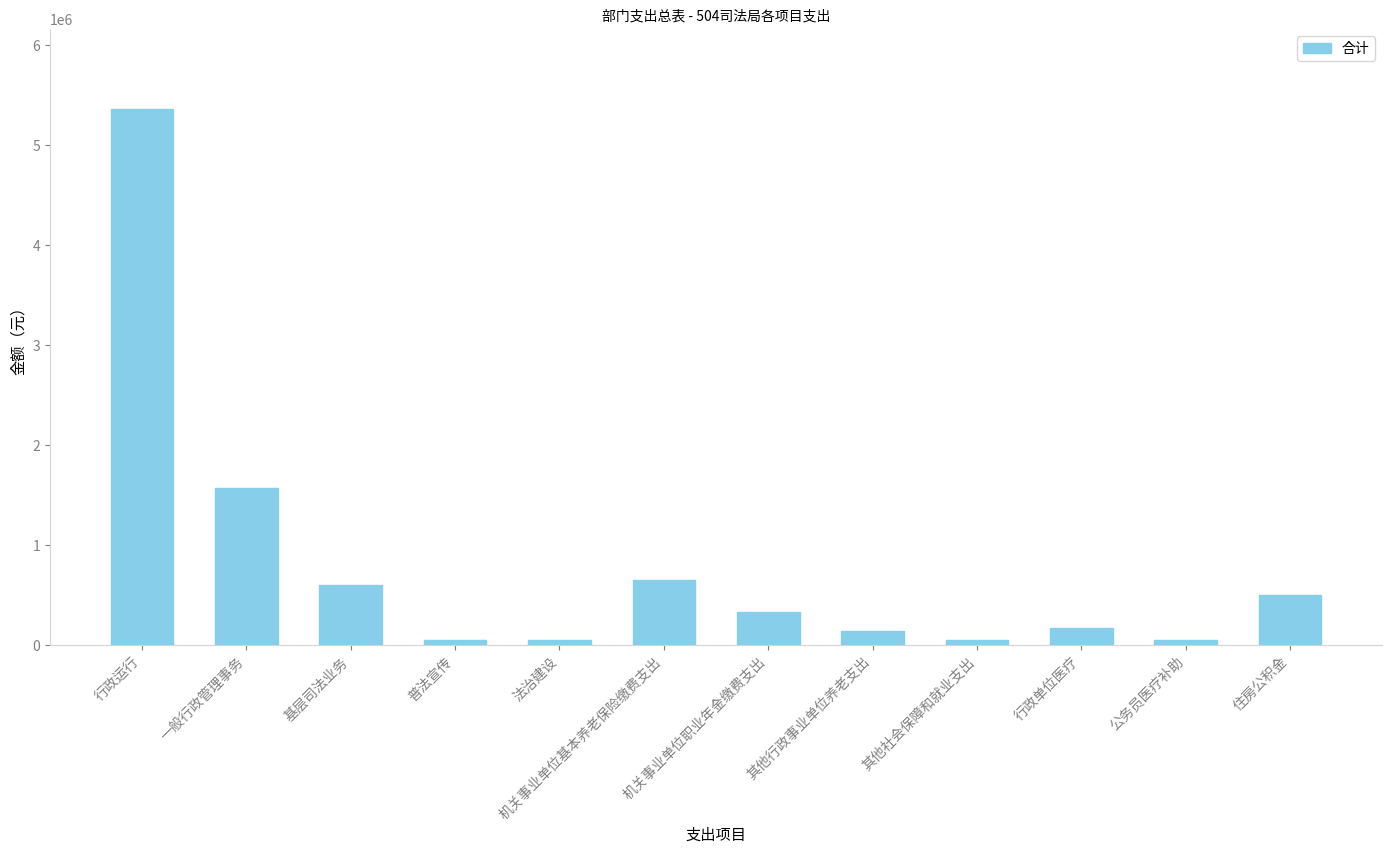

What is the label of the 7th bar from the right?

机关事业单位基本养老保险缴费支出